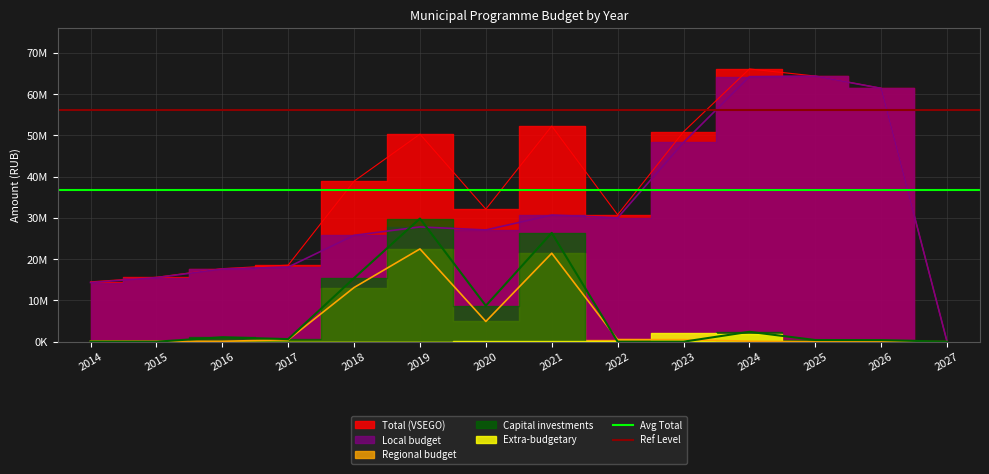

The value of Avg Total at 2014 is 36695764.6. True or false?

True